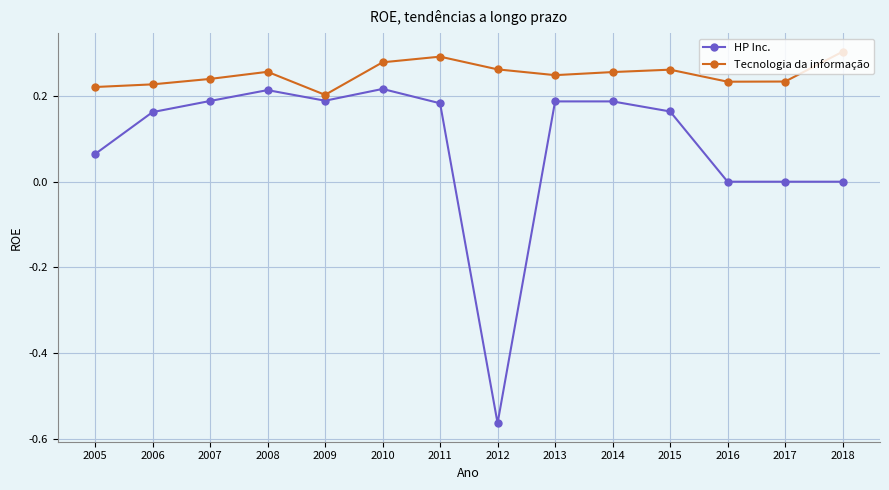

How many lines are shown in the chart?

2